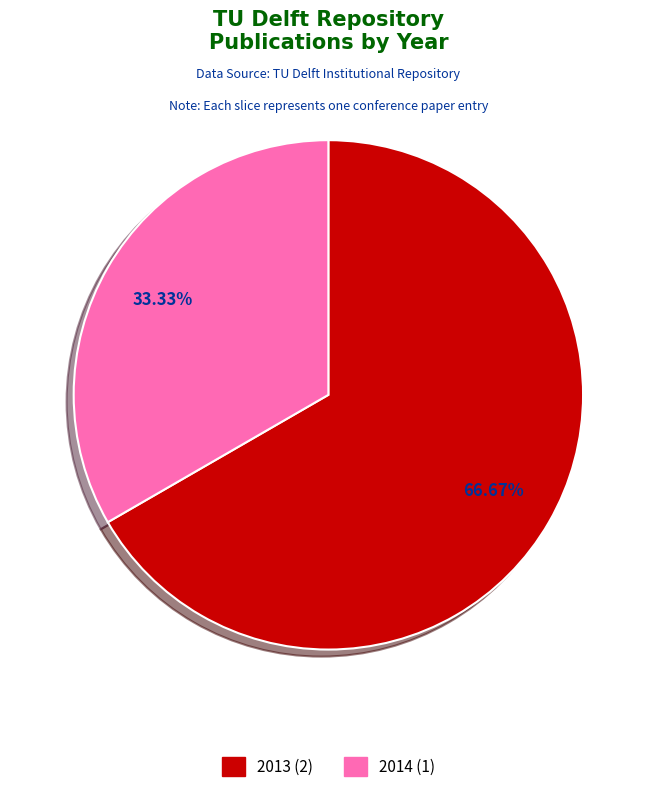

Is there a majority slice in this chart?

Yes